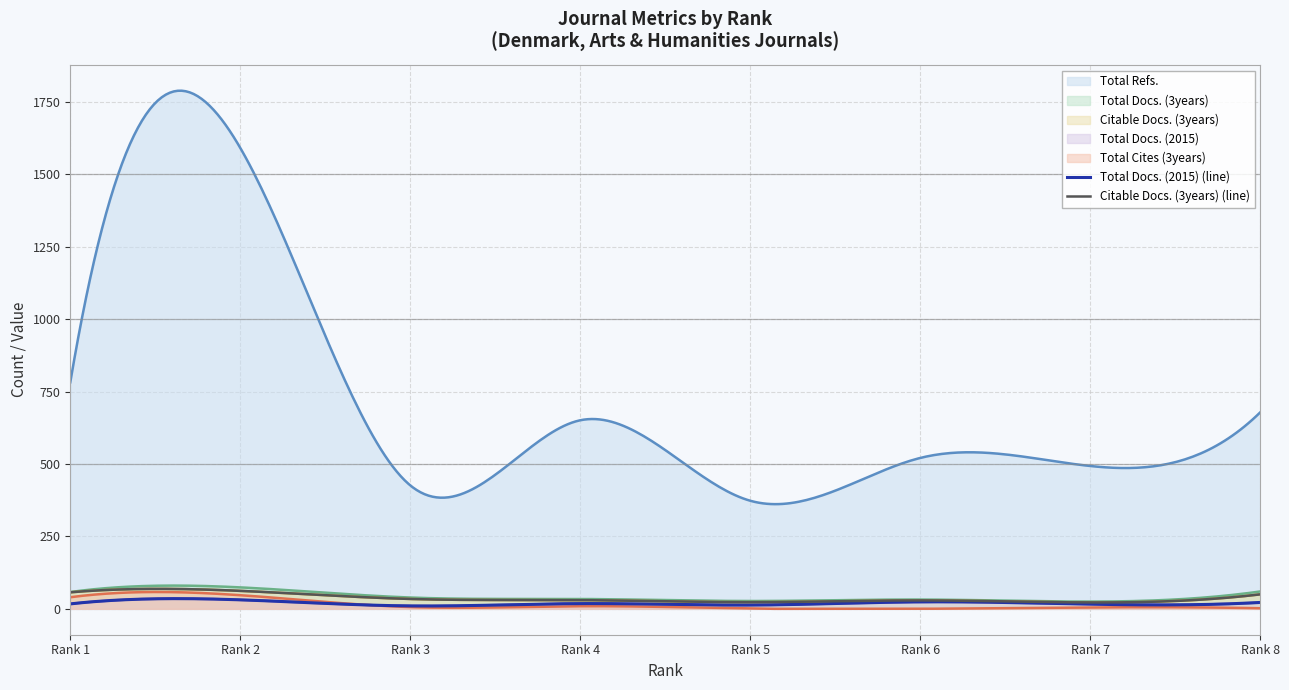

Rank the series at Rank 2 from highest to lowest value.

Total Refs., Total Docs. (3years), Citable Docs. (3years), Total Cites (3years), Total Docs. (2015)